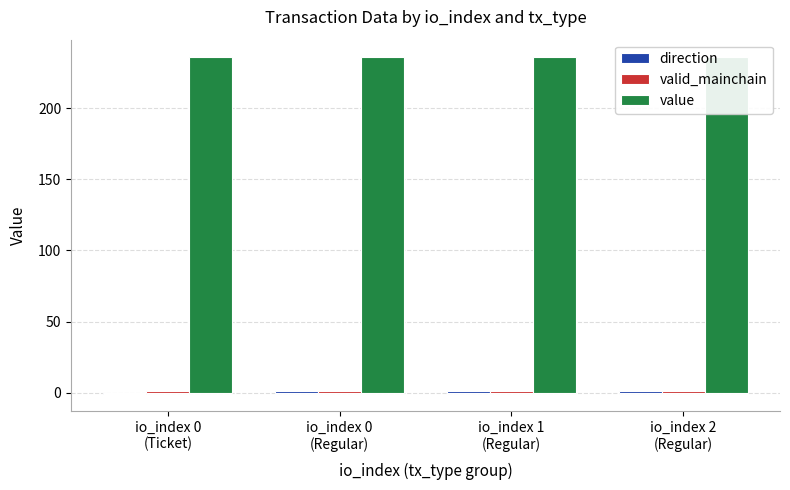

How many bars are there in total?

12